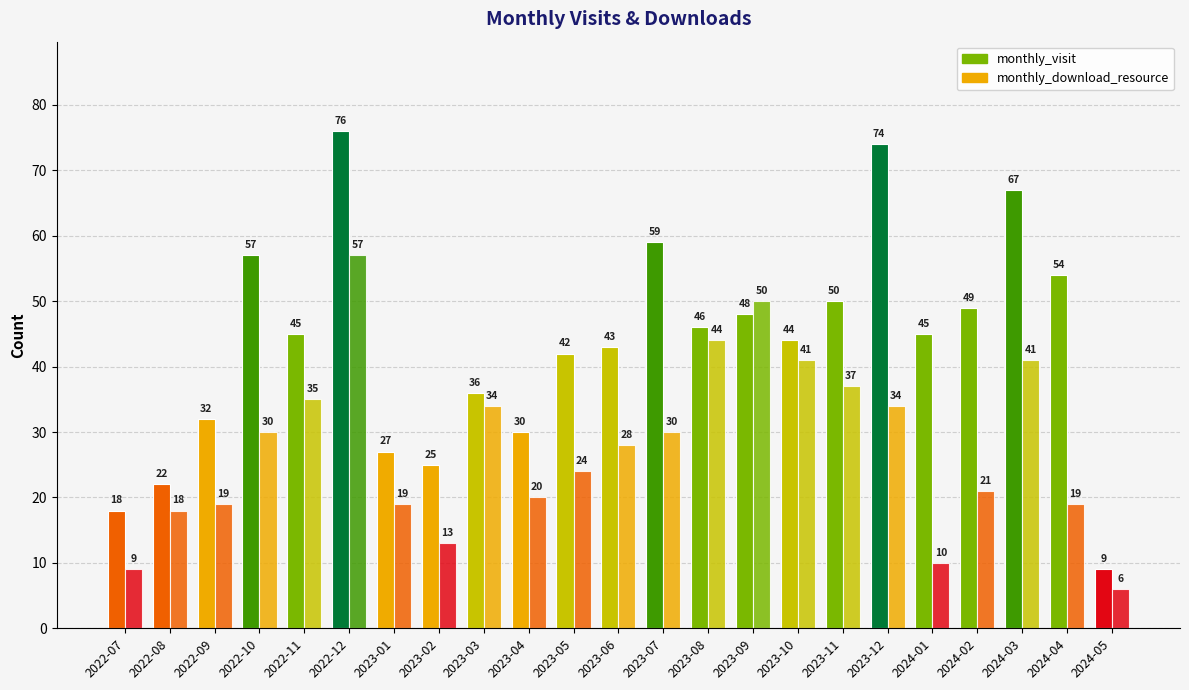

What is the label of the 20th bar from the right?

2022-10